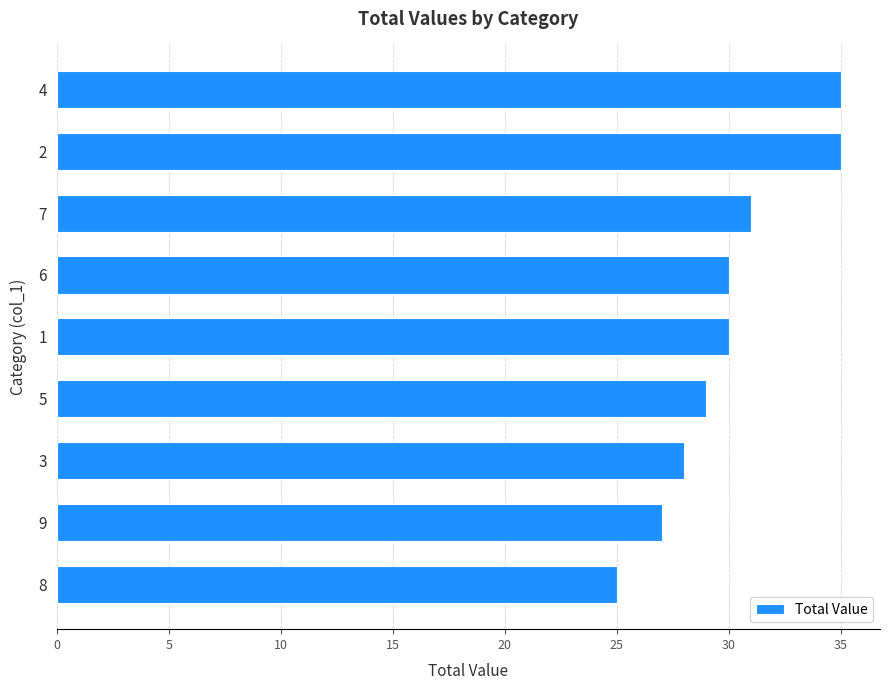

What value does the data have at 6?

30